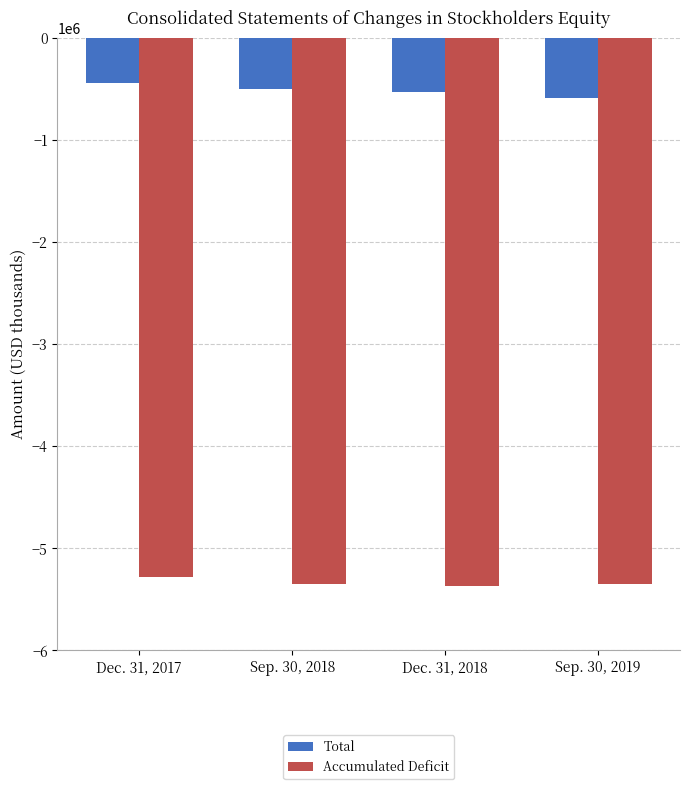

Reading left to right, transcribe all the data shown in this chart.

Total: Dec. 31, 2017=-441038	Sep. 30, 2018=-503938	Dec. 31, 2018=-529459	Sep. 30, 2019=-591922
Accumulated Deficit: Dec. 31, 2017=-5283423	Sep. 30, 2018=-5346418	Dec. 31, 2018=-5371553	Sep. 30, 2019=-5346418